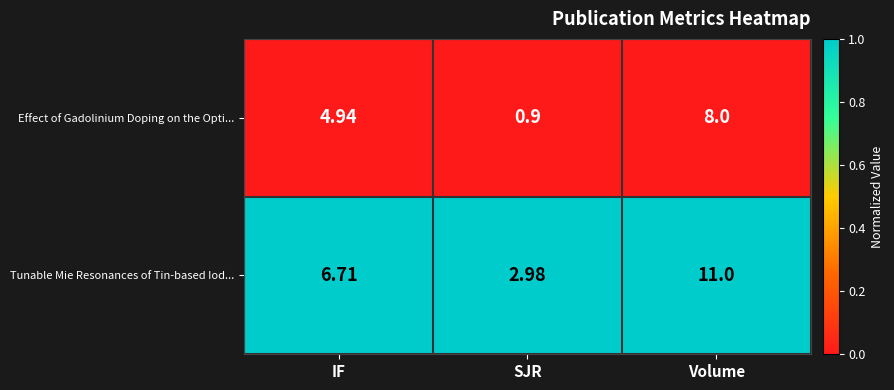

Which label corresponds to the smallest value in the chart?

SJR